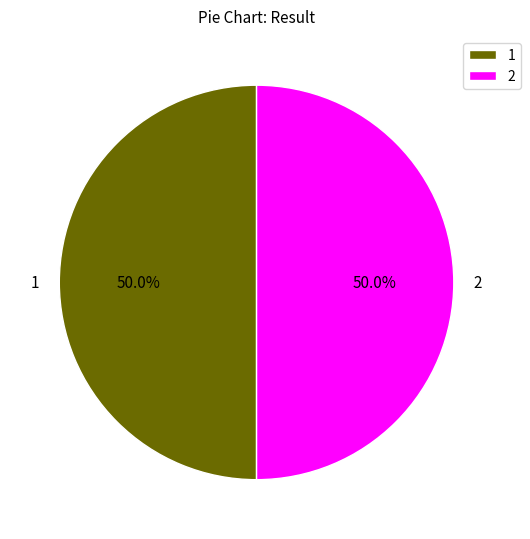

What is the ratio of the value at 2 to the value at 1?

1.0